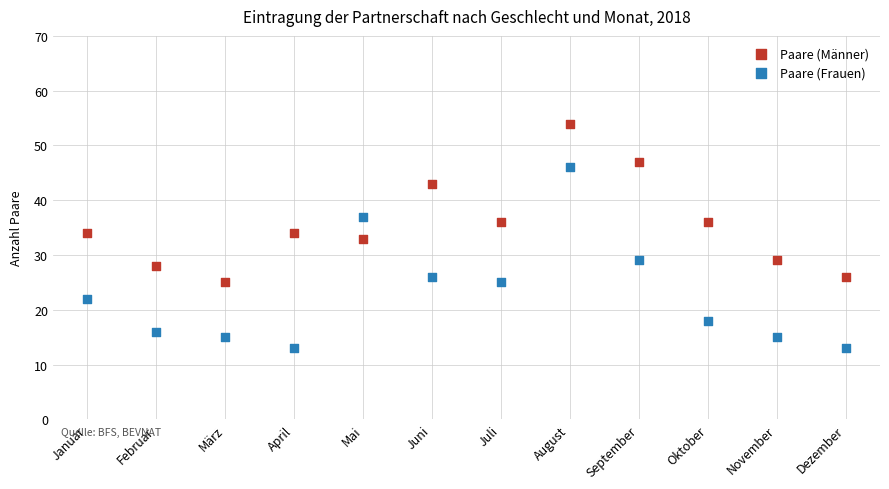

Which series contains the lowest Y value?

Paare (Frauen)